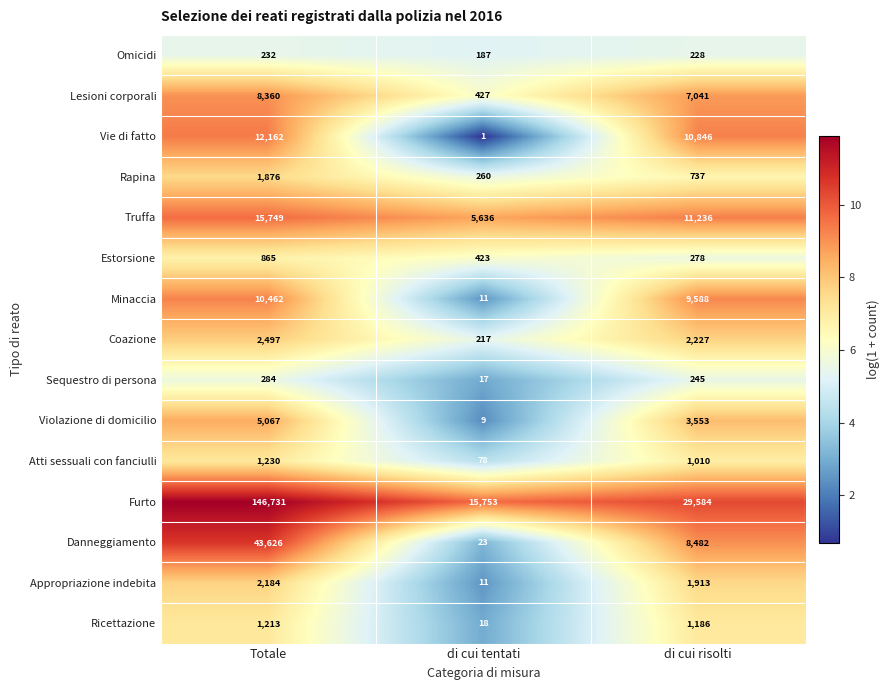

At which label does Vie di fatto first exceed 10846?

Totale